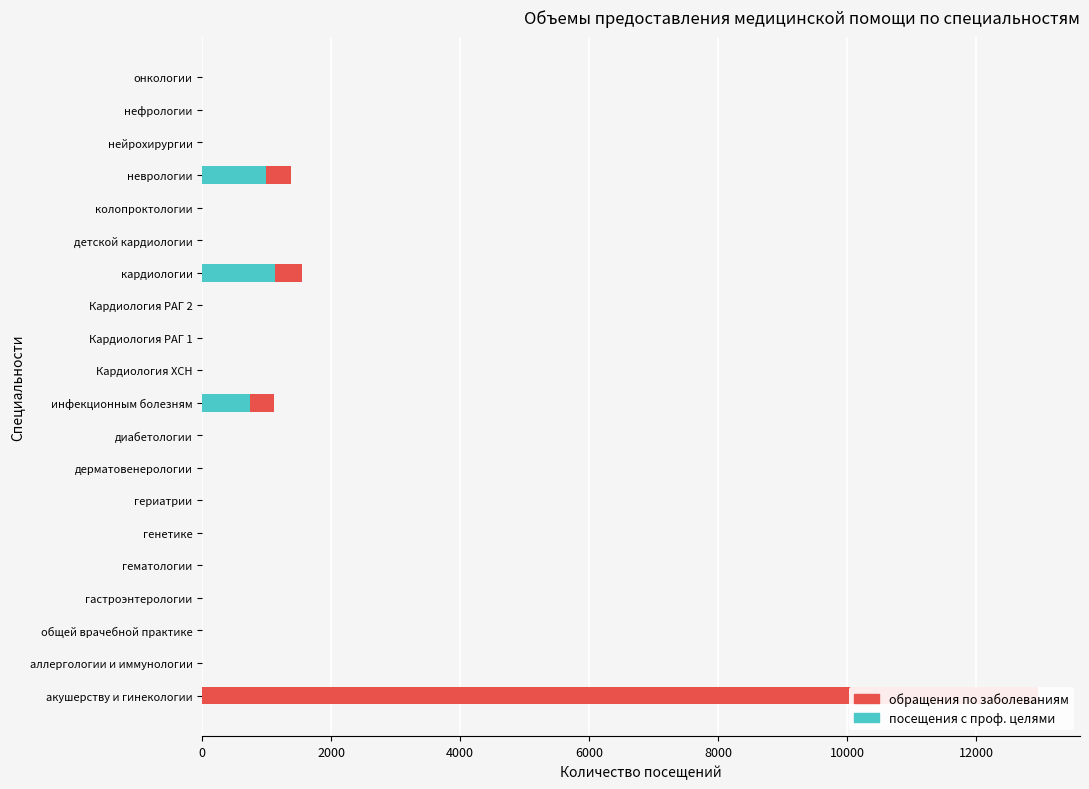

Is the value of обращения по поводу заболеваний (кол-во) at диабетологии greater than the value of посещения с профилактической и иными целями at общей врачебной практике?

No